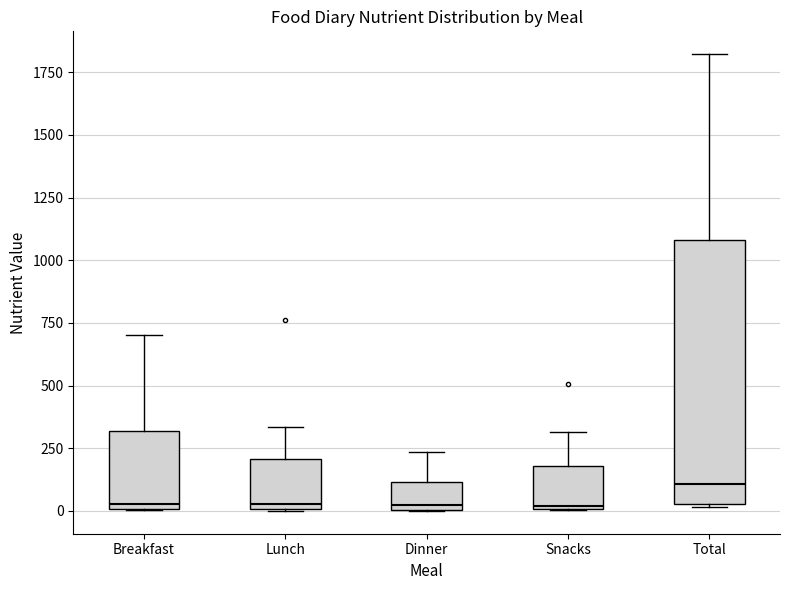

Reading left to right, read every box against the y-axis: the position of its median line, the range the box covers, and the ends of its whiskers. The values are not printed on the chart, so give them approximately, as read against the axis.

Breakfast: median 50, box 0 to 300, whiskers 0 to 700
Lunch: median 50, box 0 to 200, whiskers 0 to 350
Dinner: median 50, box 0 to 100, whiskers 0 to 250
Snacks: median 0, box 0 to 200, whiskers 0 to 300
Total: median 100, box 50 to 1100, whiskers 0 to 1800